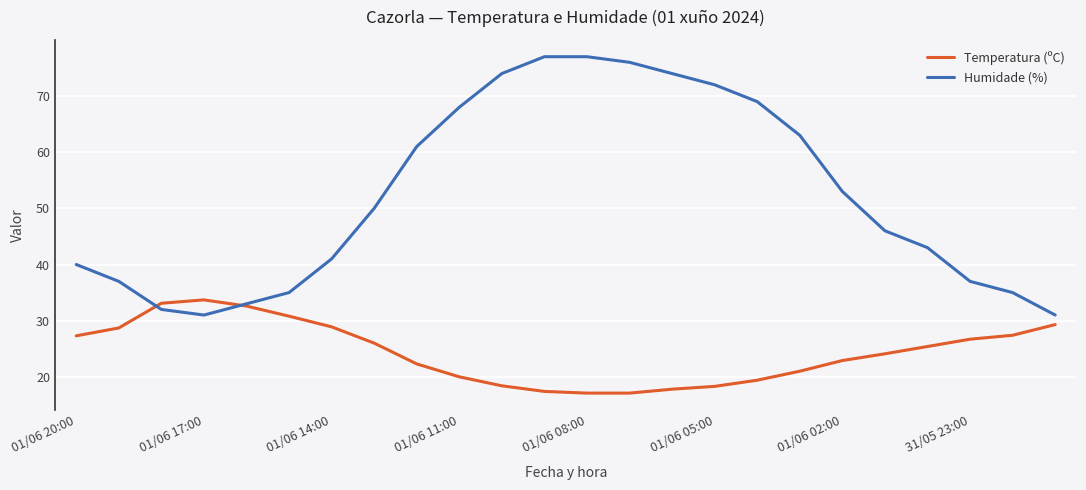

List the series in order of their peak value, highest first.

Humidade (%), Temperatura (ºC)